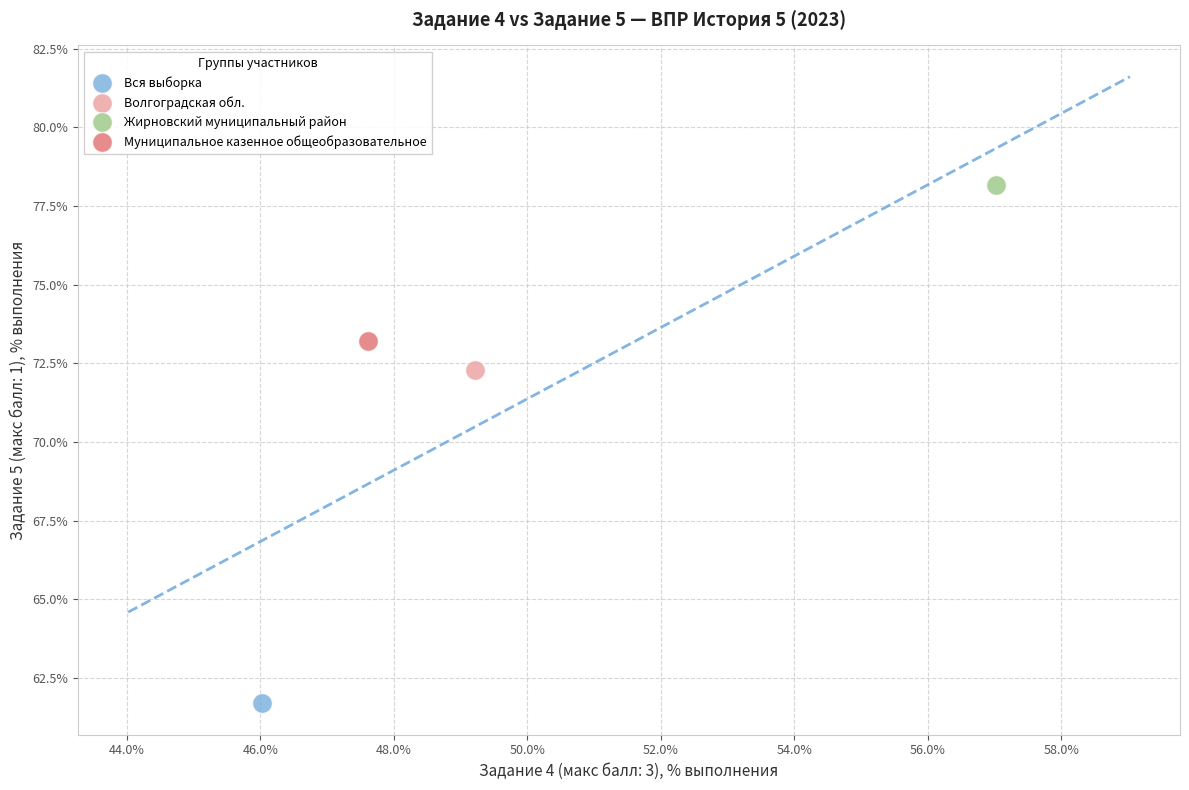

Which series reaches the maximum Y coordinate?

Жирновский муниципальный район